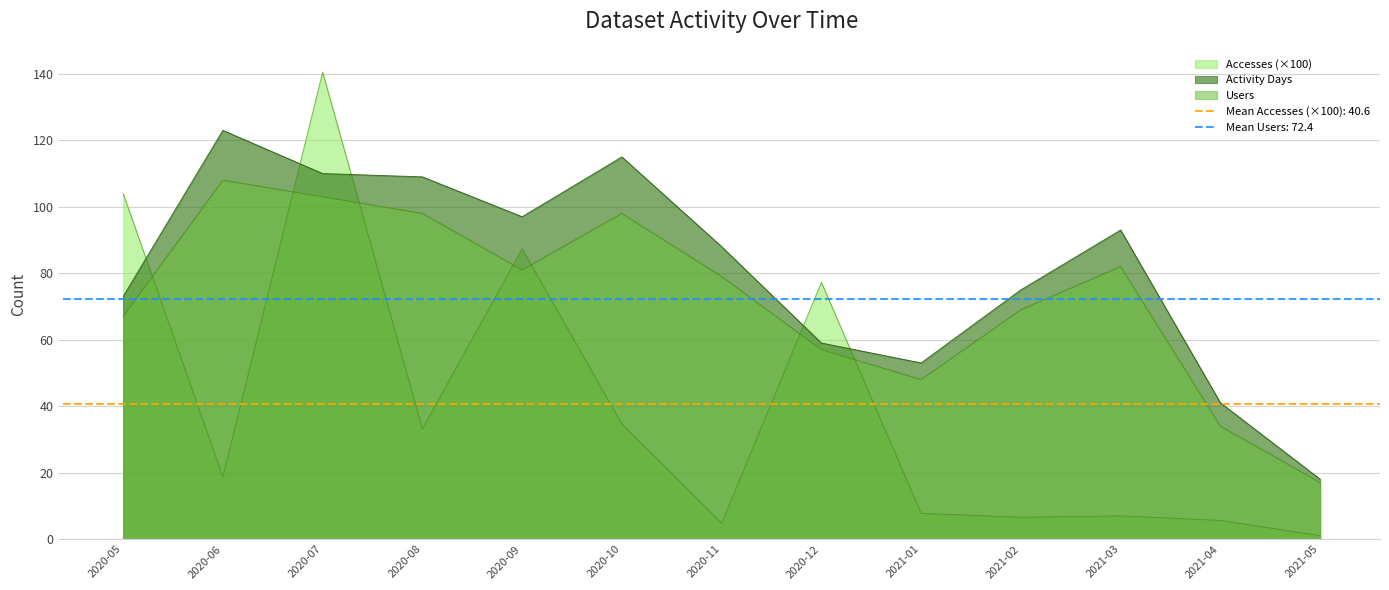

List the labels in order of Accesses value, smallest first.

2021-05, 2020-11, 2021-04, 2021-02, 2021-03, 2021-01, 2020-06, 2020-08, 2020-10, 2020-12, 2020-09, 2020-05, 2020-07